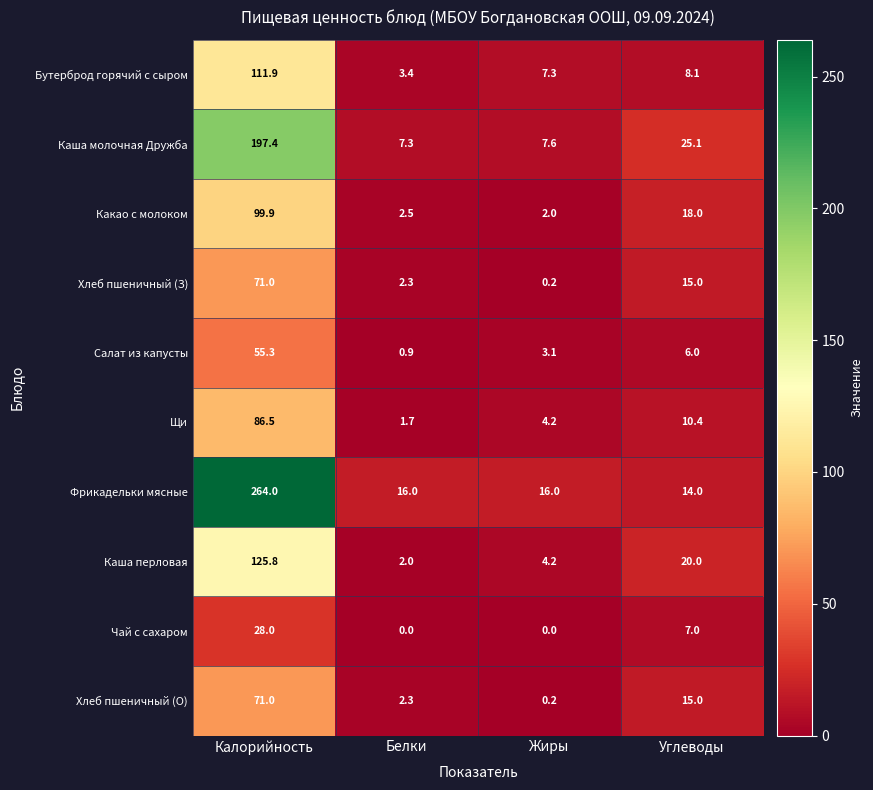

The Хлеб пшеничный (З) series shows 0.2 at Жиры. True or false?

True